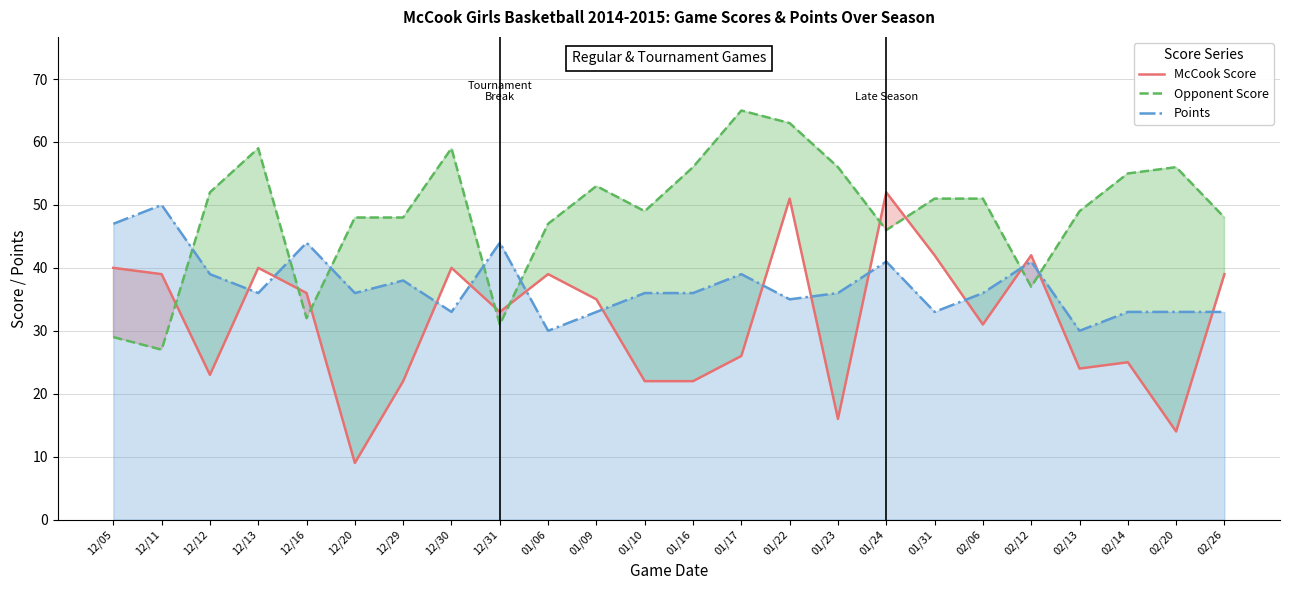

Reading right to left, what are all the values shown in this chart?

McCook Score: 02/26=39	02/20=14	02/14=25	02/13=24	02/12=42	02/06=31	01/31=42	01/24=52	01/23=16	01/22=51	01/17=26	01/16=22	01/10=22	01/09=35	01/06=39	12/31=33	12/30=40	12/29=22	12/20=9	12/16=36	12/13=40	12/12=23	12/11=39	12/05=40
Opponent Score: 02/26=48	02/20=56	02/14=55	02/13=49	02/12=37	02/06=51	01/31=51	01/24=46	01/23=56	01/22=63	01/17=65	01/16=56	01/10=49	01/09=53	01/06=47	12/31=31	12/30=59	12/29=48	12/20=48	12/16=32	12/13=59	12/12=52	12/11=27	12/05=29
Points: 02/26=33	02/20=33	02/14=33	02/13=30	02/12=41	02/06=36	01/31=33	01/24=41	01/23=36	01/22=35	01/17=39	01/16=36	01/10=36	01/09=33	01/06=30	12/31=44	12/30=33	12/29=38	12/20=36	12/16=44	12/13=36	12/12=39	12/11=50	12/05=47